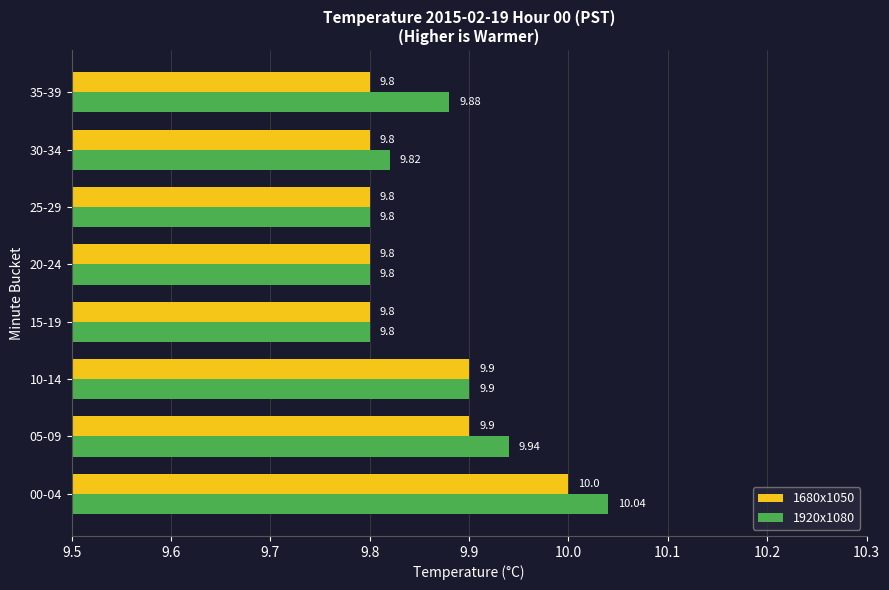

At how many categories does at least one series exceed 9?

8